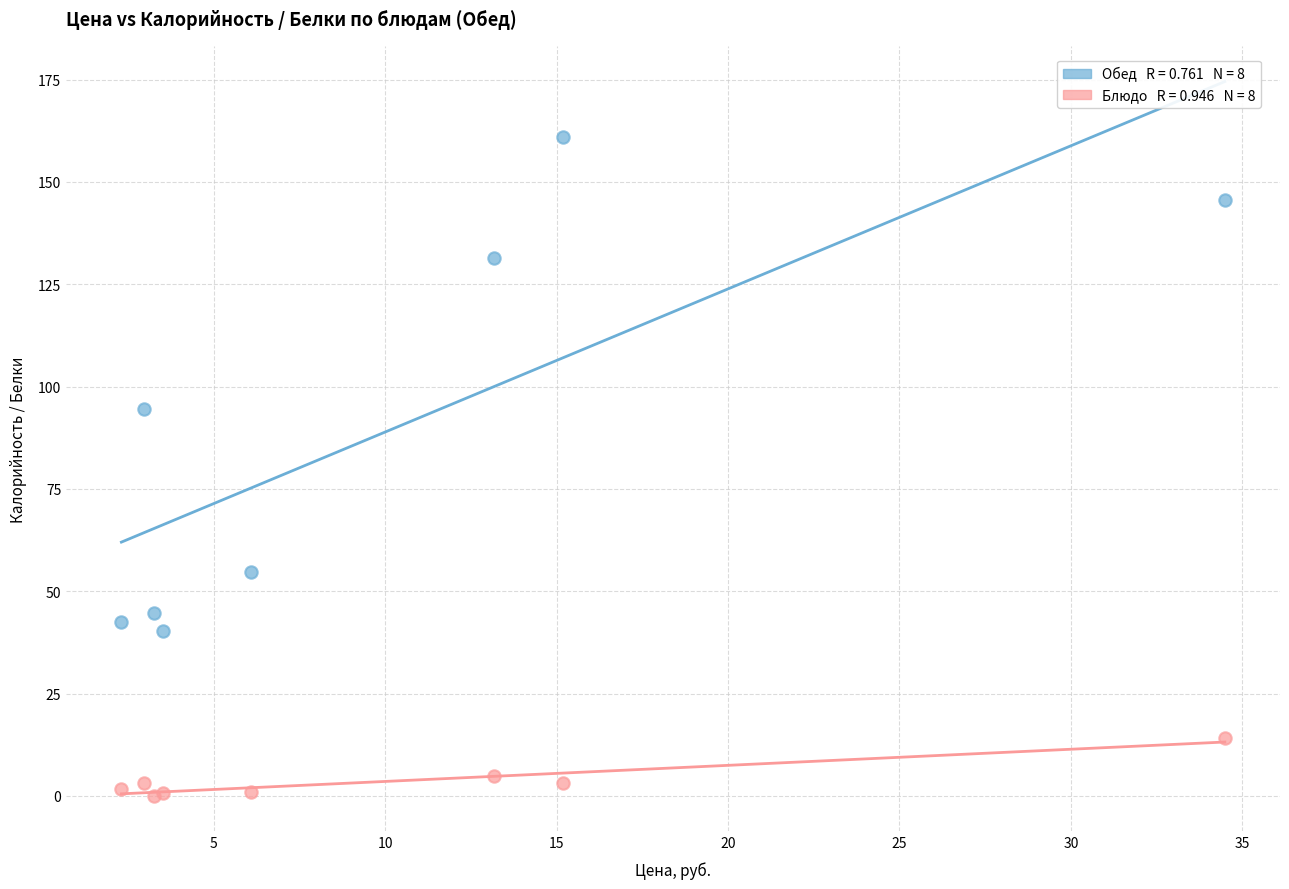

Across all series, what Y value is closest to 80?

94.4